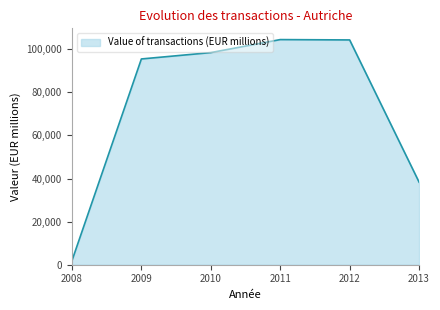

Is it true that the value at 2009 is 166094?

False